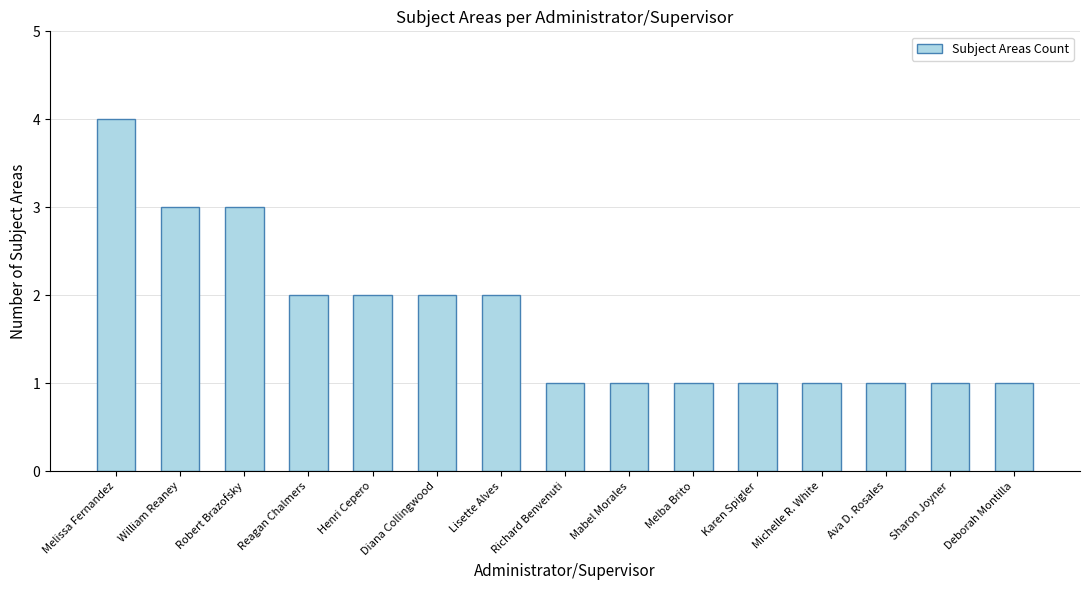

The chart shows a value of 2 at Karen Spigler. True or false?

False